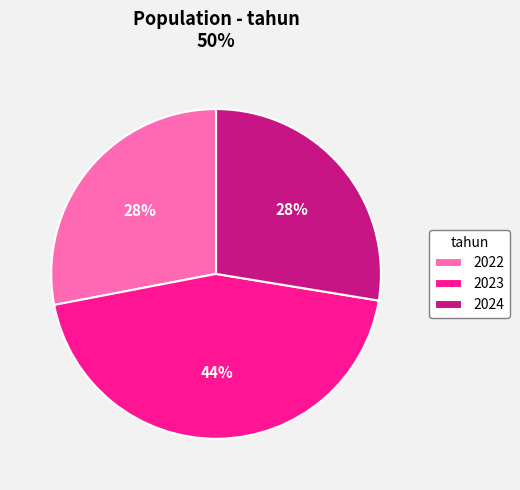

Count the number of slices in the pie.

3